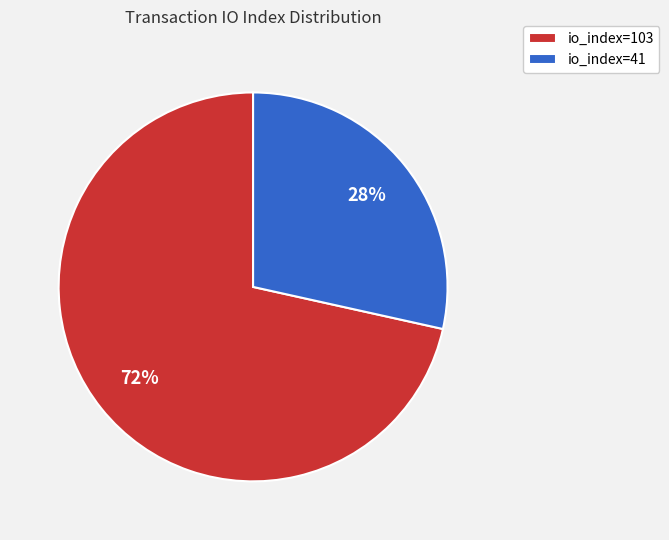

Which has a higher value, io_index=103 or io_index=41?

io_index=103